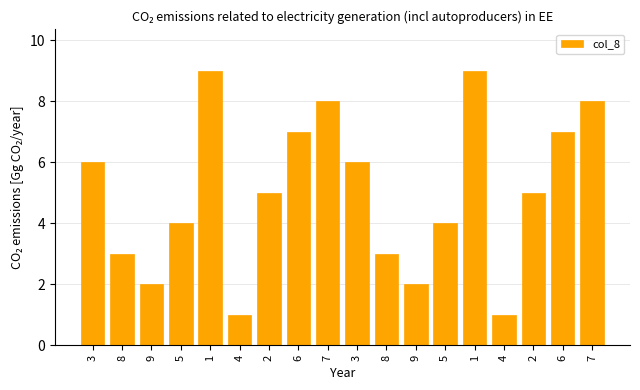

How many bars are there in total?

18